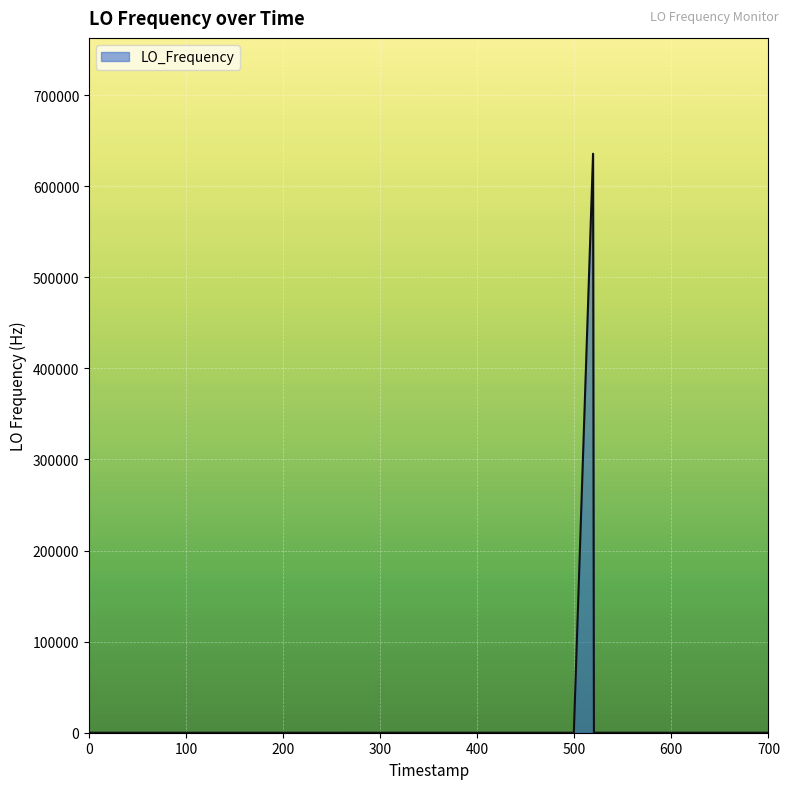

Does the chart display data point markers on the line(s)?

No